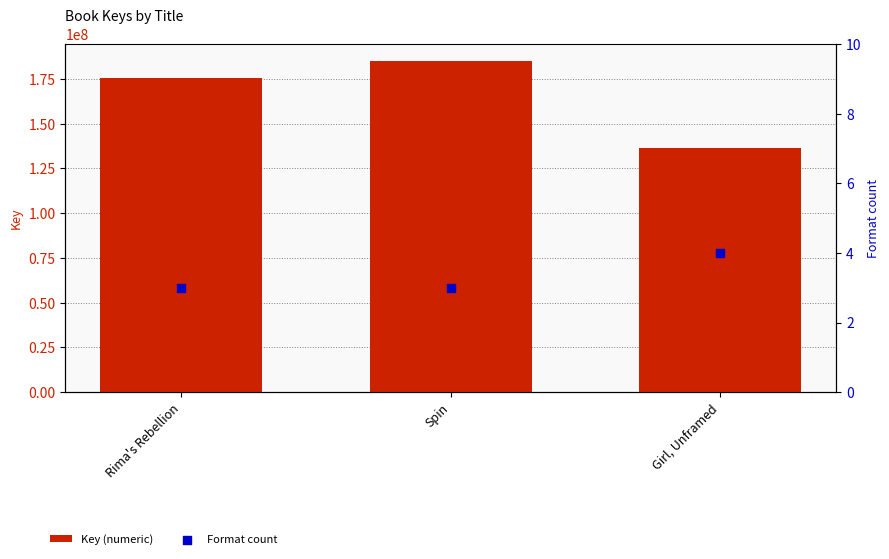

Which series reaches the minimum Y coordinate?

Format count